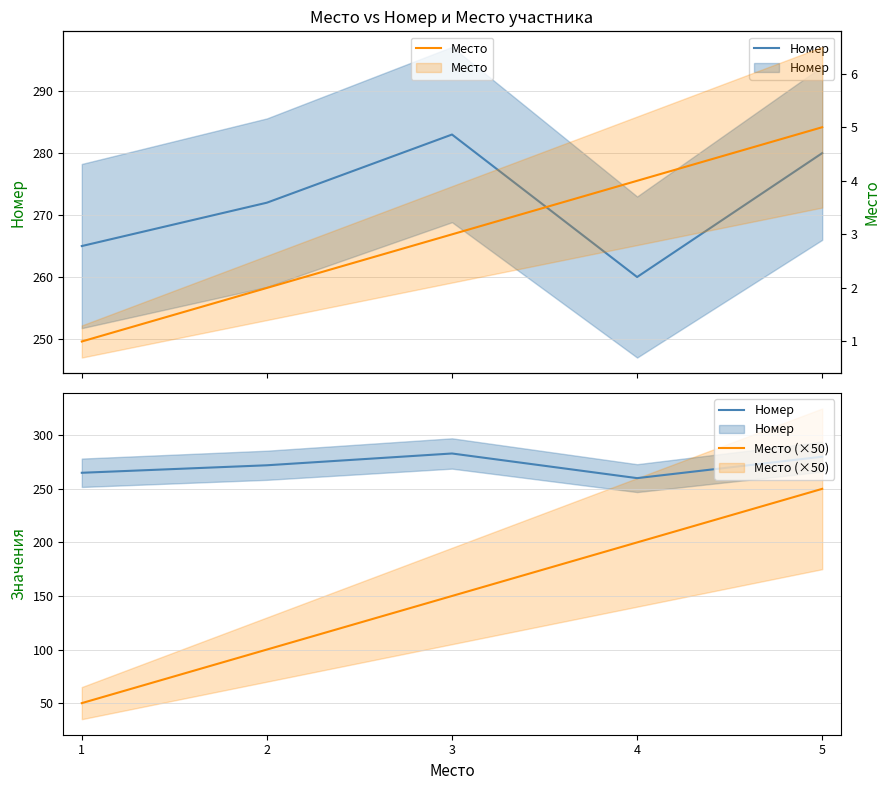

At which label does Номер reach its minimum?

4